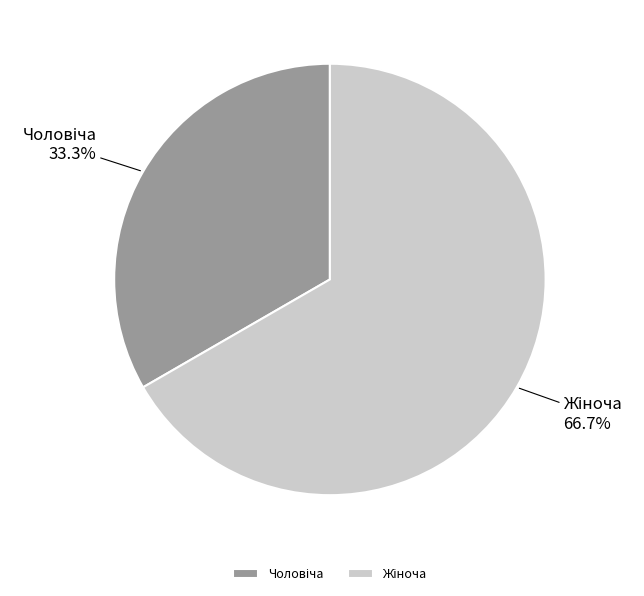

Is there a majority slice in this chart?

Yes